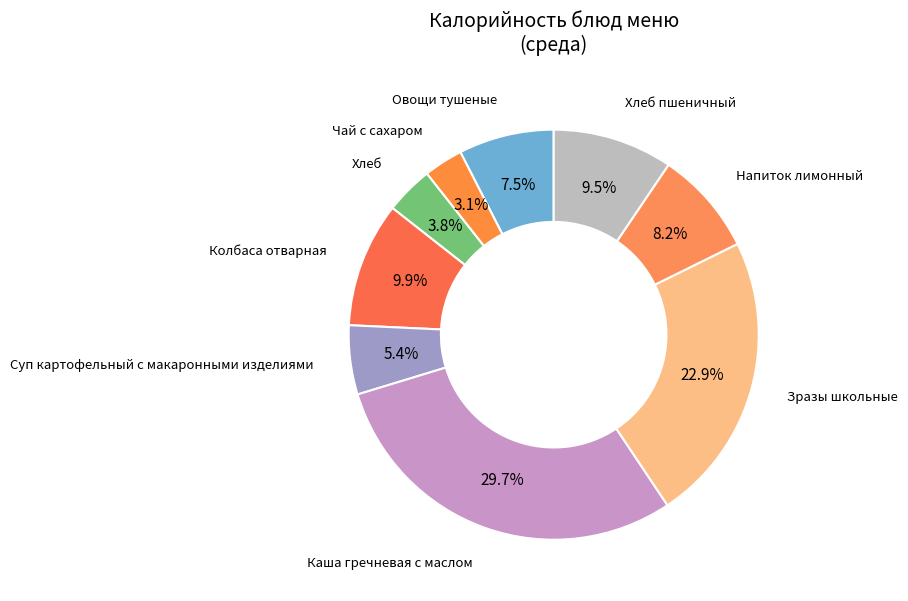

What portion of the pie excludes Хлеб?

96.2%